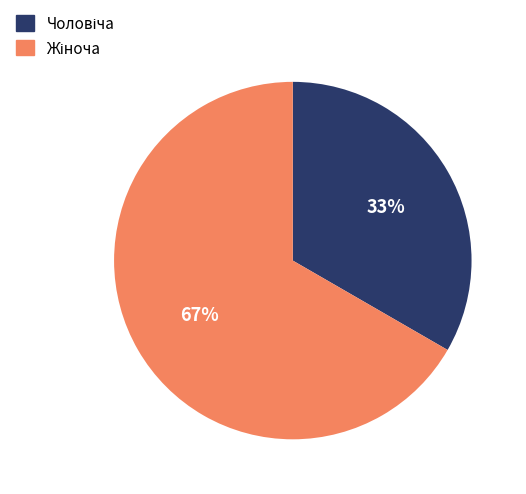

Is there any slice that represents more than half of the pie?

Yes